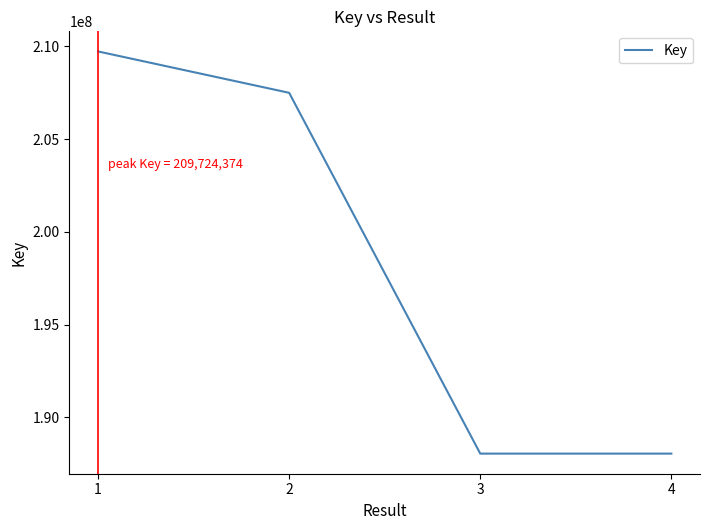

Is it true that the value at 1 is 209724374?

True